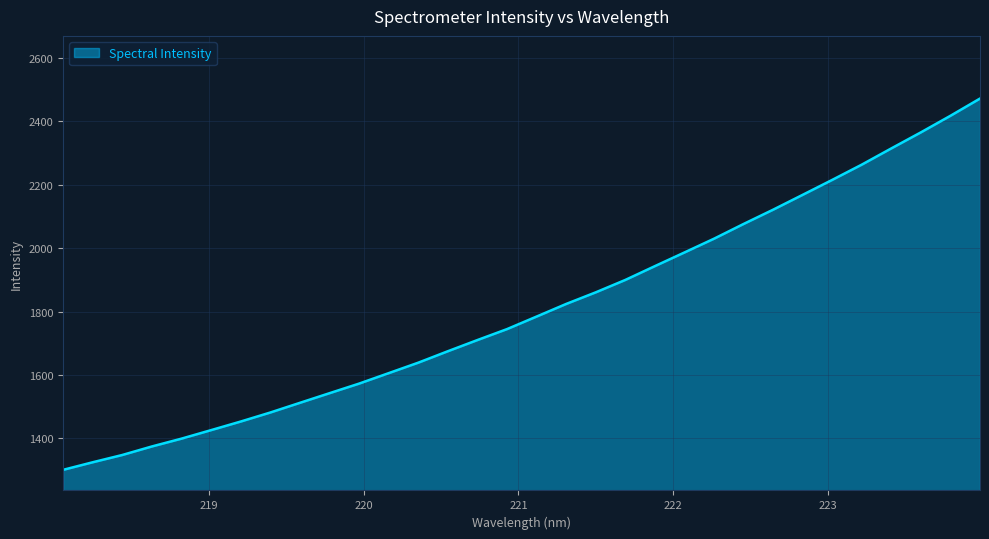

What is the maximum value shown in the chart?

2472.1